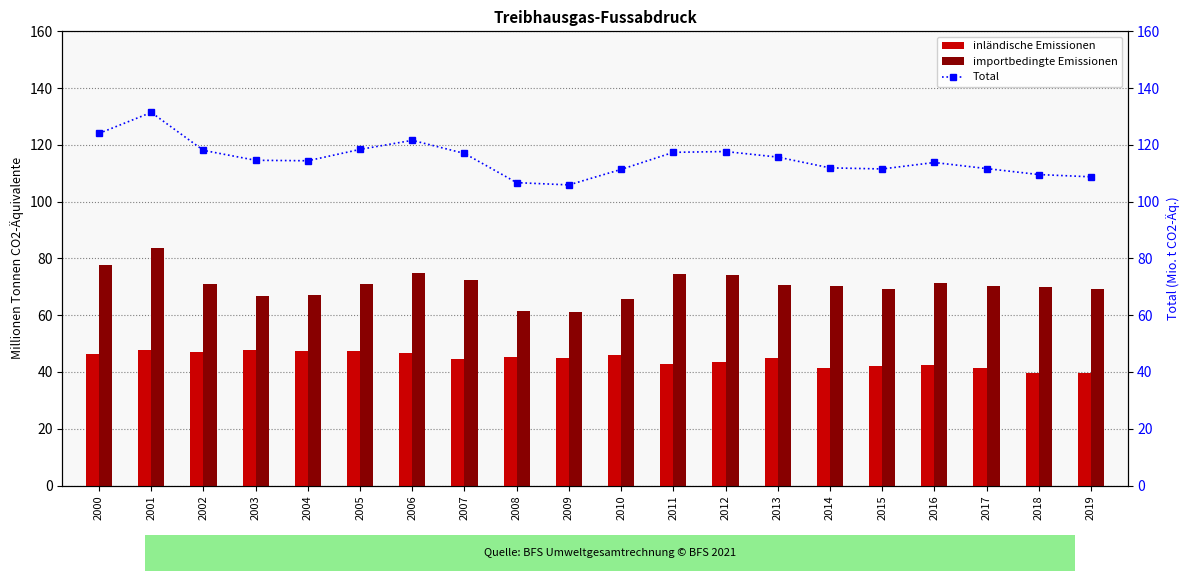

Which series changed the most between 2009 and 2019?

importbedingte Emissionen